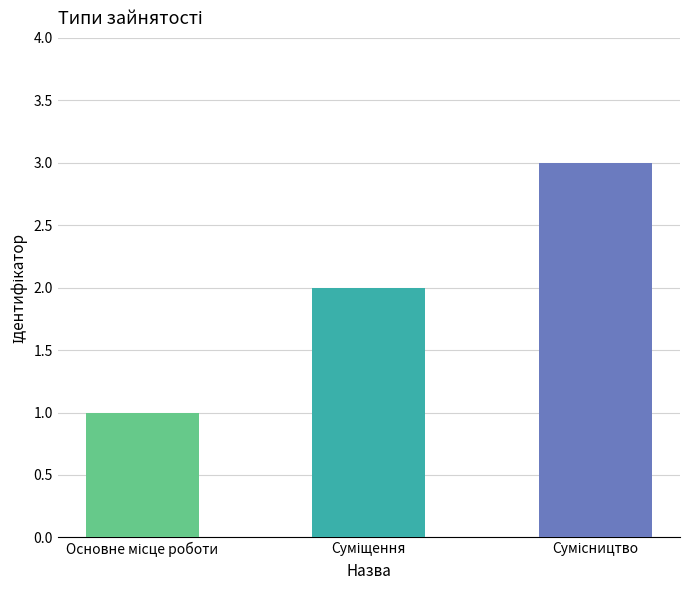

Rank the categories by value from lowest to highest.

Основне місце роботи, Суміщення, Сумісництво